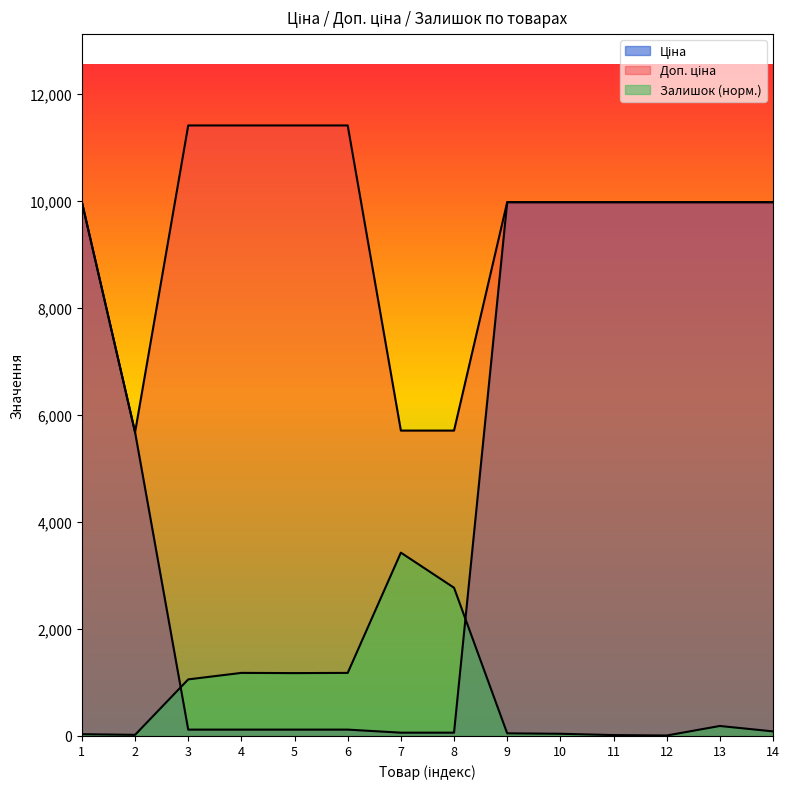

Is the value of Ціна at 10 greater than the value of Доп. ціна at 13?

No